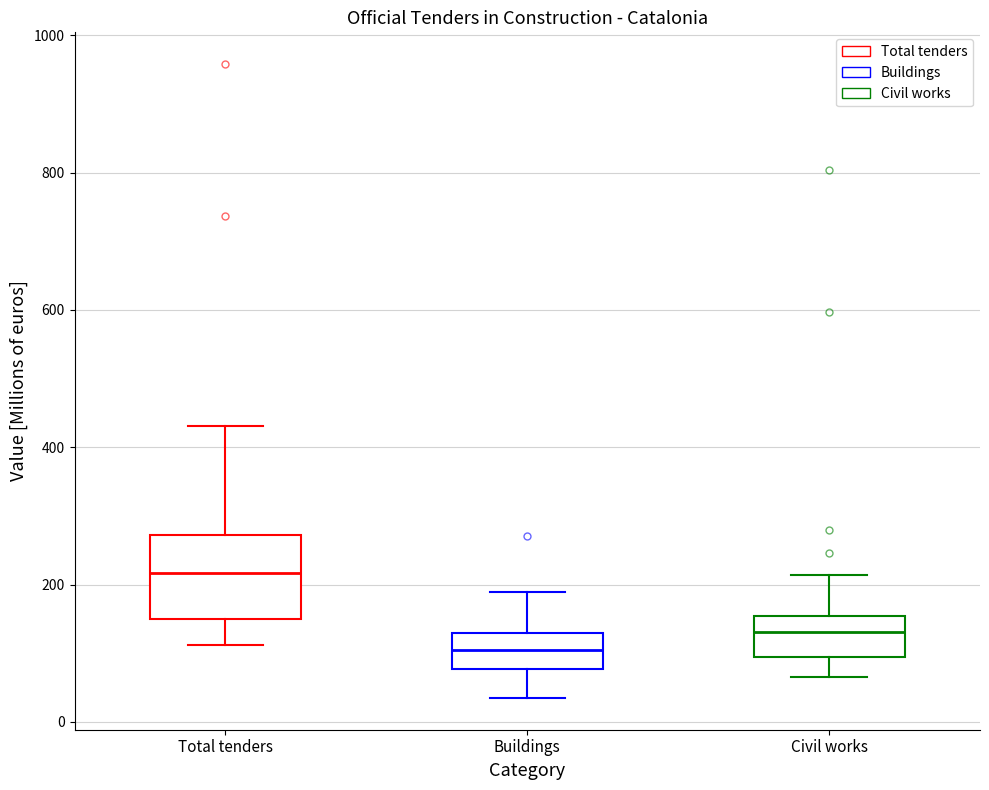

Reading left to right, transcribe this box plot: for each box, give where its median line is, the range the box spans, and where its two whiskers end, as read against the y-axis. The values are not printed on the chart, so give them approximately, as read against the axis.

Total tenders: median 220, box 140 to 280, whiskers 120 to 440
Buildings: median 100, box 80 to 120, whiskers 40 to 180
Civil works: median 140, box 100 to 160, whiskers 60 to 220